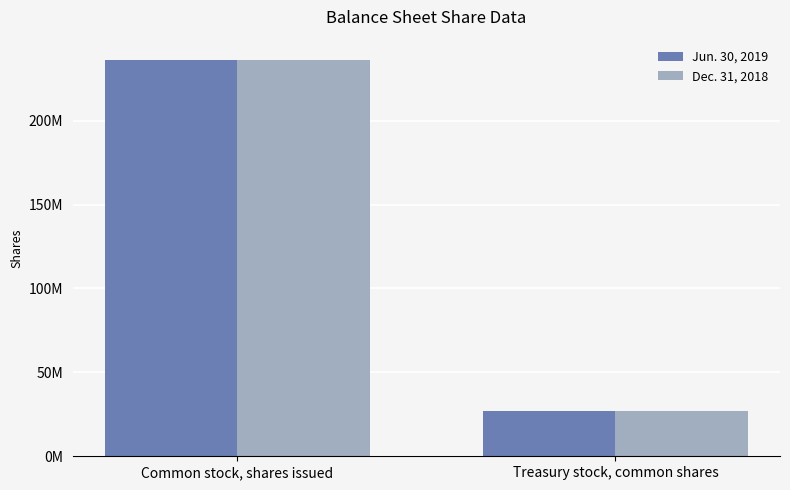

Reading right to left, transcribe all the data shown in this chart.

Jun. 30, 2019: 26887147	236405705
Dec. 31, 2018: 26830765	235847683